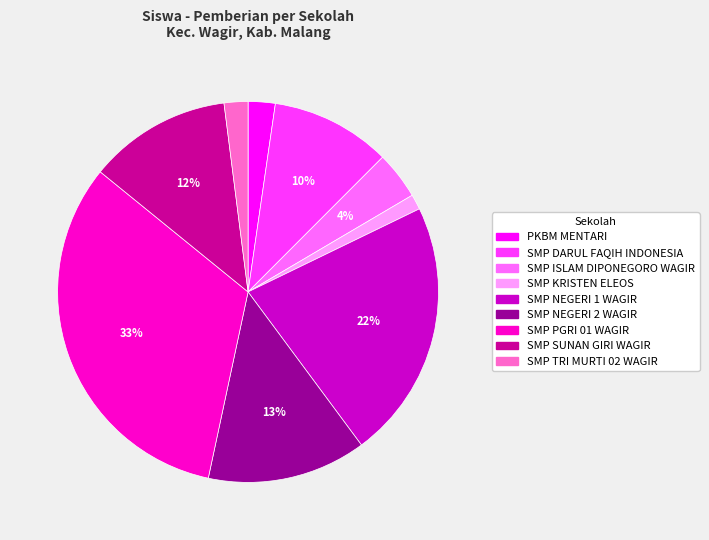

Which slice is the largest?

SMP PGRI 01 WAGIR